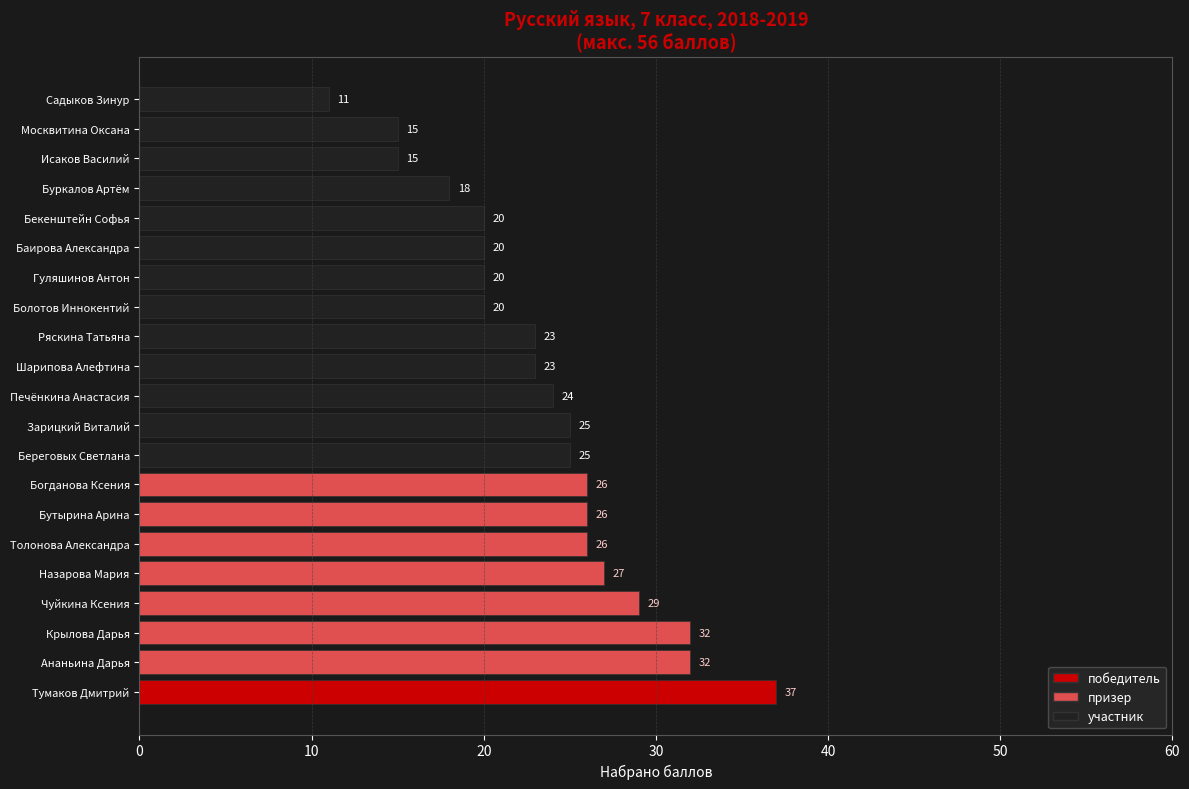

Reading top to bottom, transcribe all the data shown in this chart.

Садыков Зинур=11	Москвитина Оксана=15	Исаков Василий=15	Буркалов Артём=18	Бекенштейн Софья=20	Баирова Александра=20	Гуляшинов Антон=20	Болотов Иннокентий=20	Ряскина Татьяна=23	Шарипова Алефтина=23	Печёнкина Анастасия=24	Зарицкий Виталий=25	Береговых Светлана=25	Богданова Ксения=26	Бутырина Арина=26	Толонова Александра=26	Назарова Мария=27	Чуйкина Ксения=29	Крылова Дарья=32	Ананьина Дарья=32	Тумаков Дмитрий=37